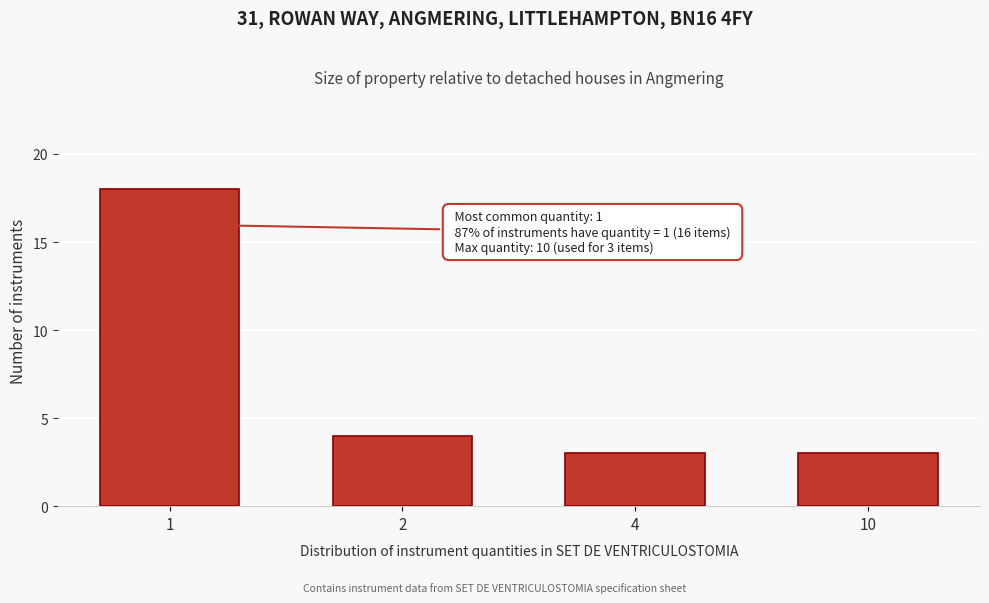

Reading left to right, transcribe all the data shown in this chart.

18	4	3	3